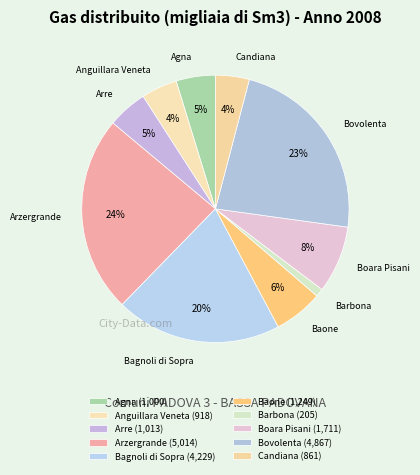

To the nearest percent, what is the combined percentage of Anguillara Veneta and Candiana?

8%